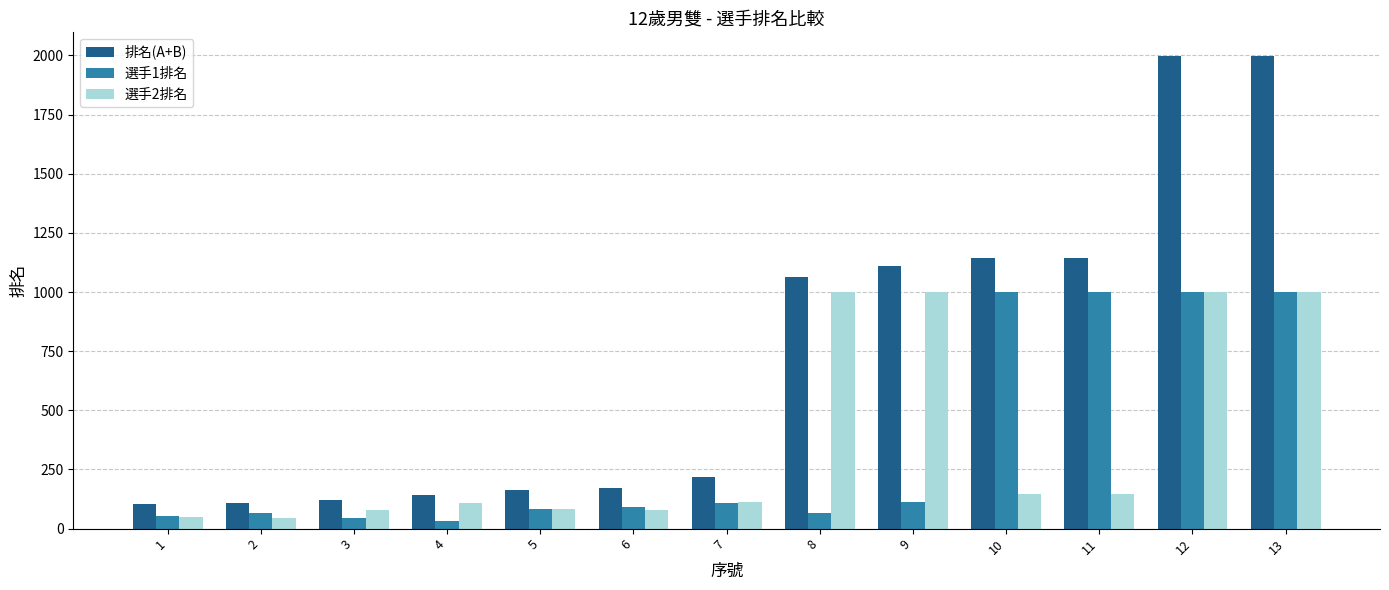

How many distinct data groups are displayed?

3